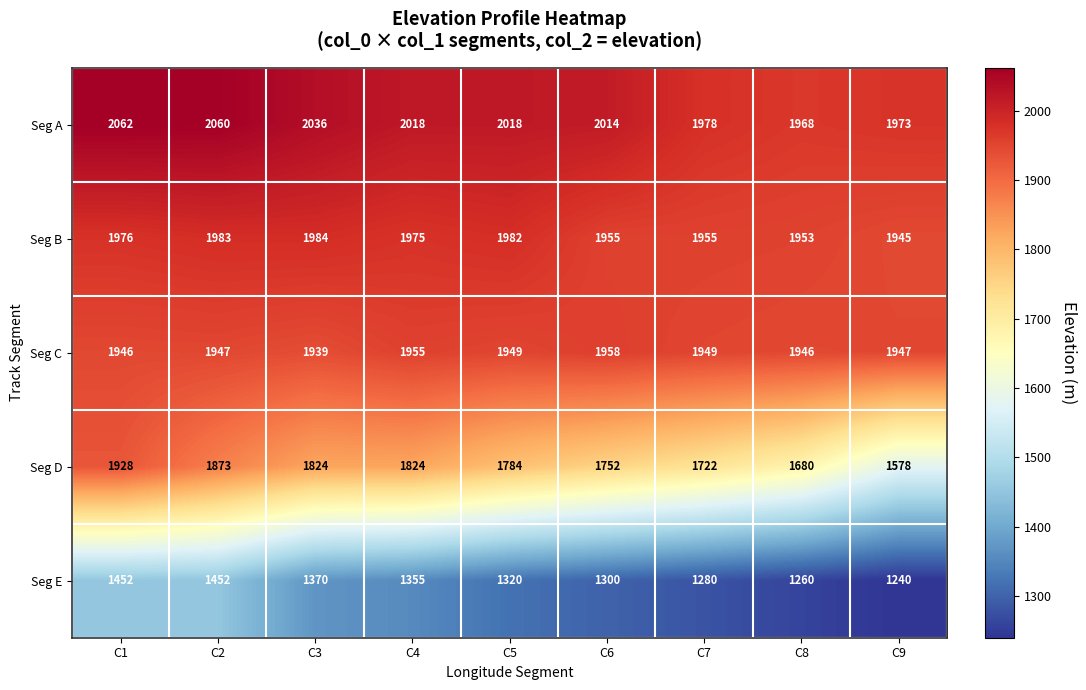

How many distinct data groups are displayed?

5